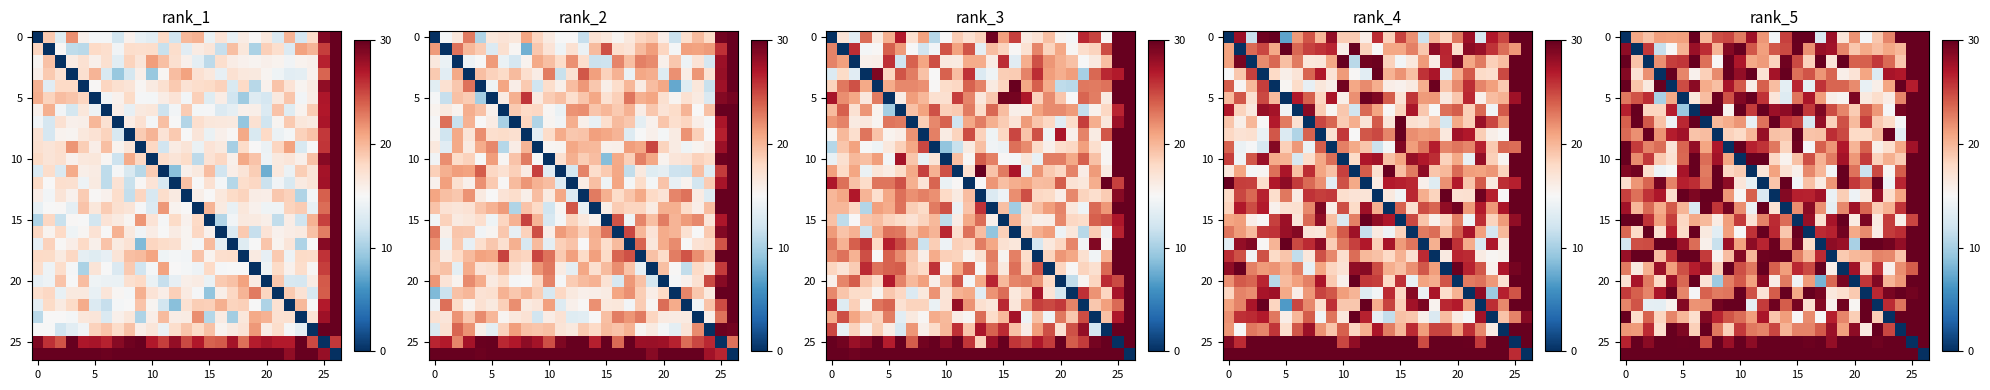

Between 5 and 20, which is larger?

20